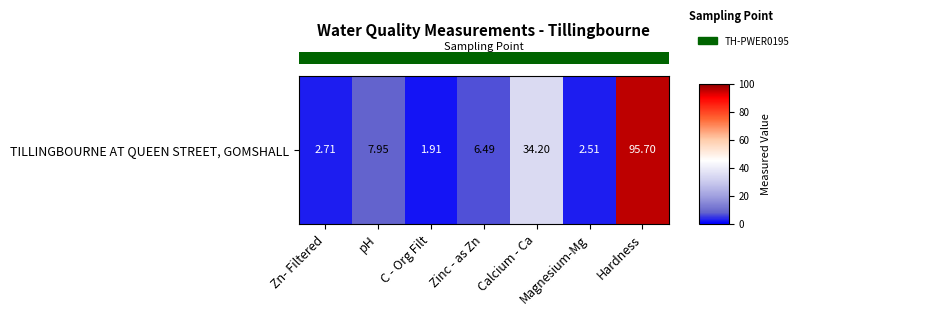

What is the difference between the values at Zn- Filtered and Hardness?

93.0